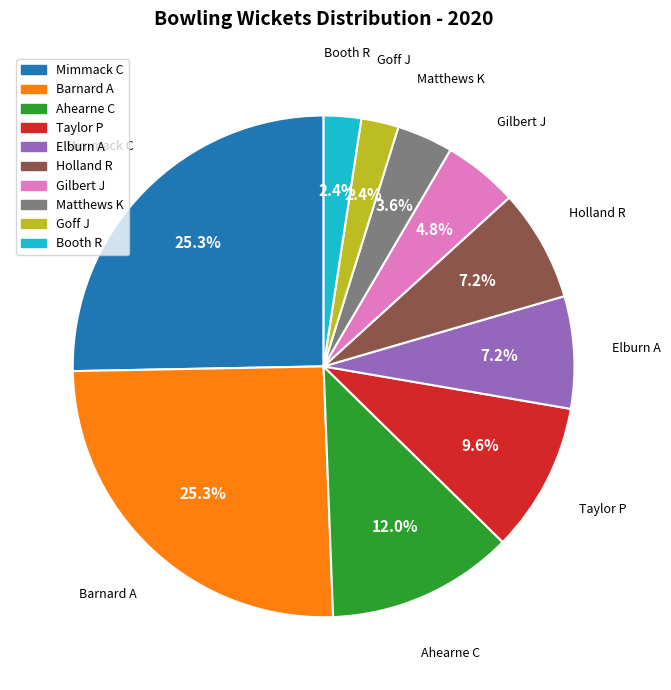

To the nearest percent, what is the combined percentage of Elburn A and Matthews K?

11%